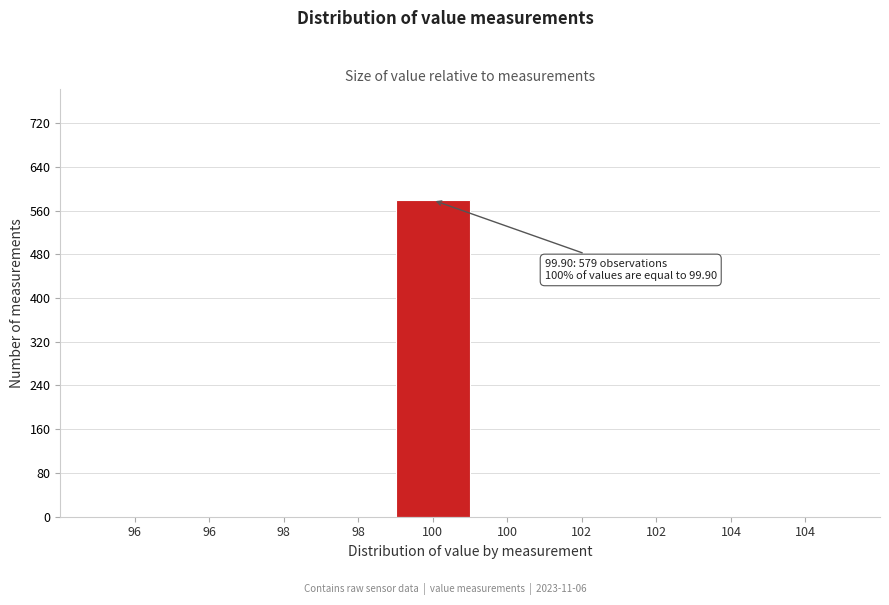

Count the number of values greater than 0.

1